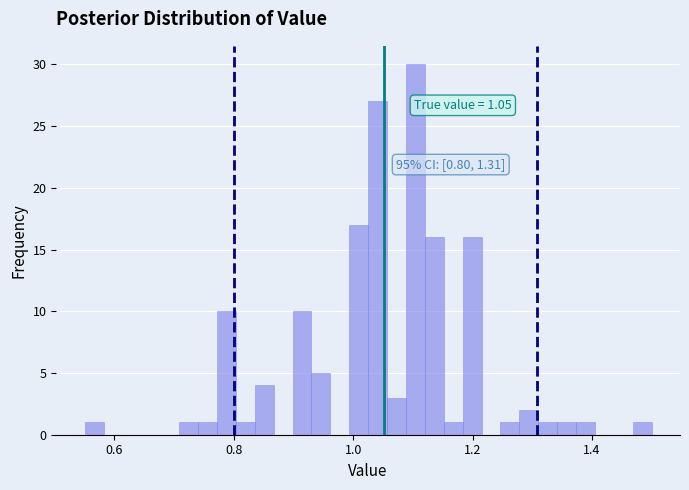

Read against the x-axis, roughly where is the centre of the tallest bar?

1.10